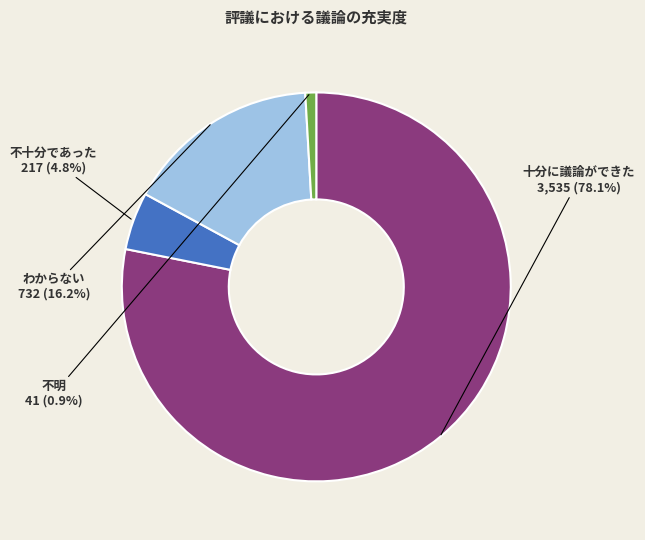

Is there any slice that represents more than half of the pie?

Yes